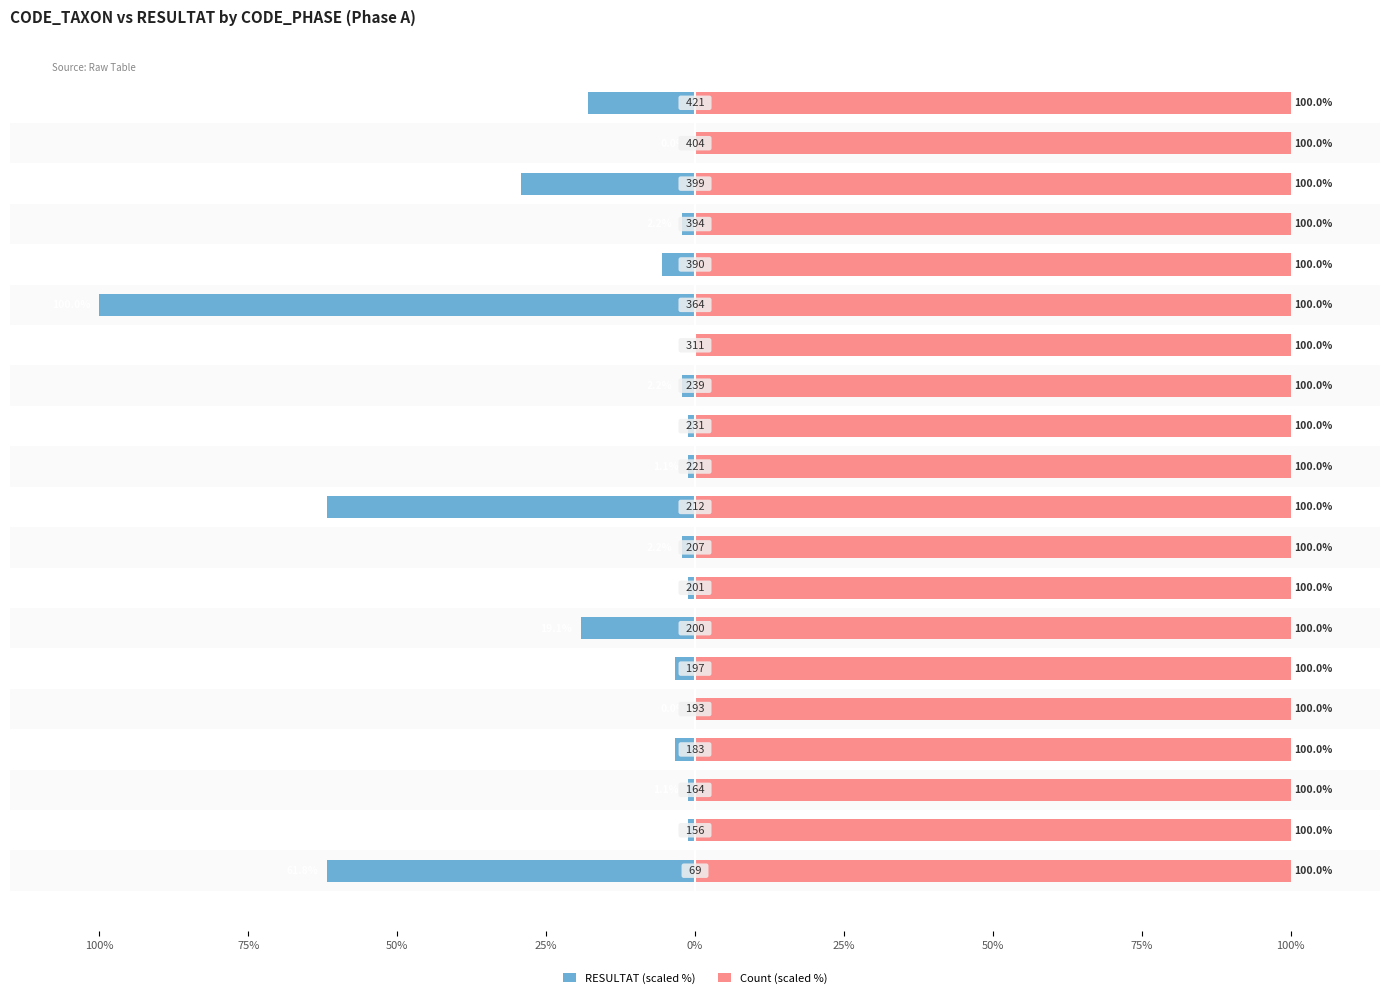

What is the value of the RESULTAT (scaled %) bar at the 18th from the left?

-29.2